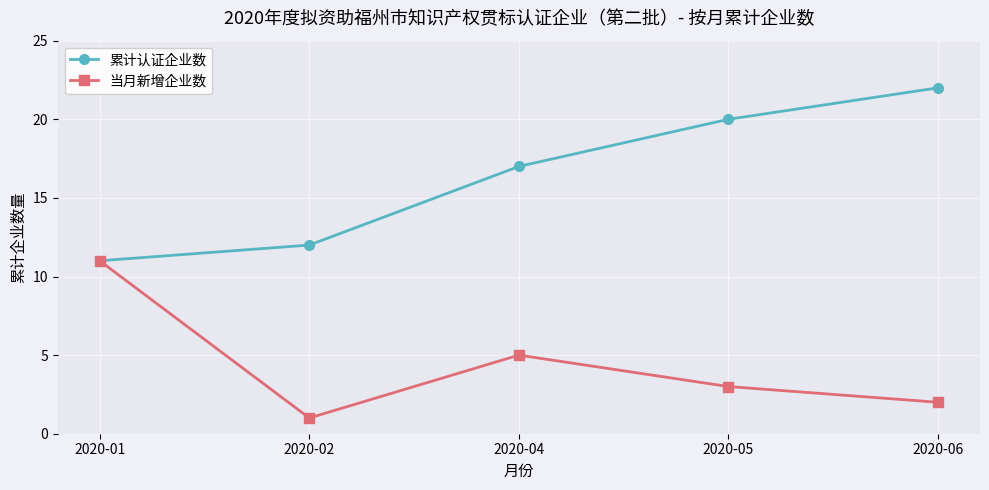

At which label does 当月新增企业数 reach its peak?

2020-01